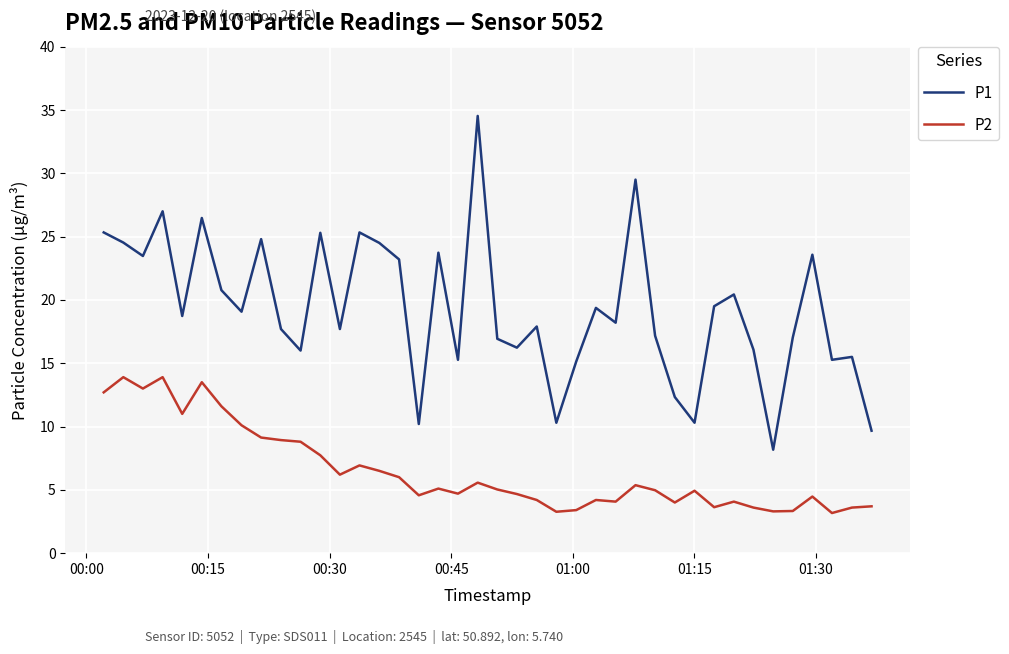

What is the minimum value shown in the chart?

3.2